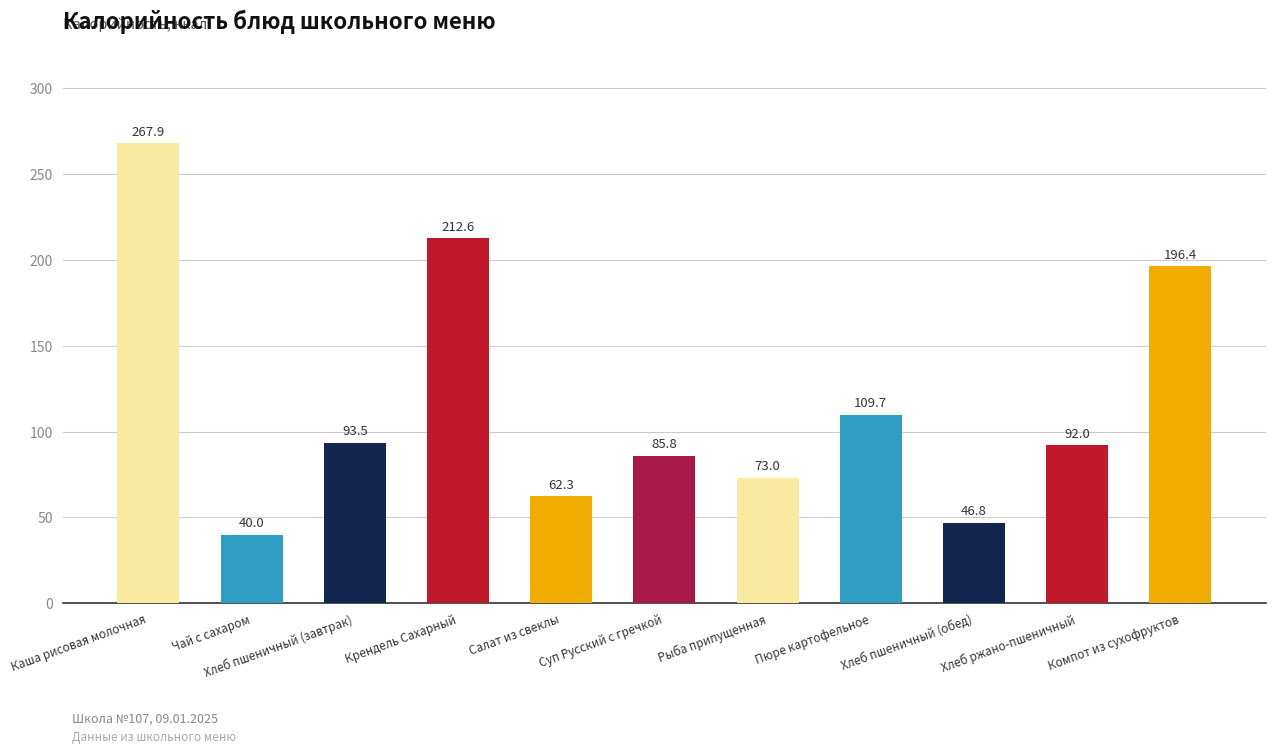

What is the change in value from Хлеб пшеничный (завтрак) to Хлеб ржано-пшеничный?

-1.5